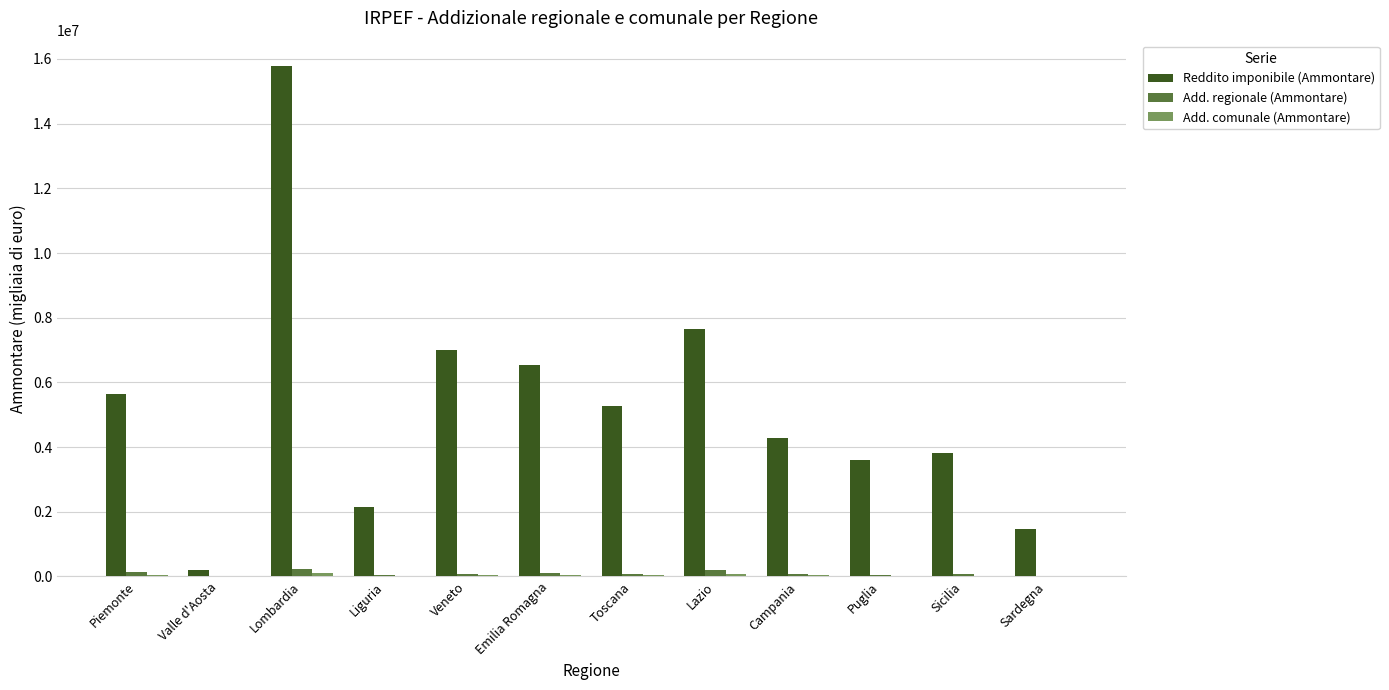

Which series has the largest total across all categories?

Reddito imponibile (Ammontare)